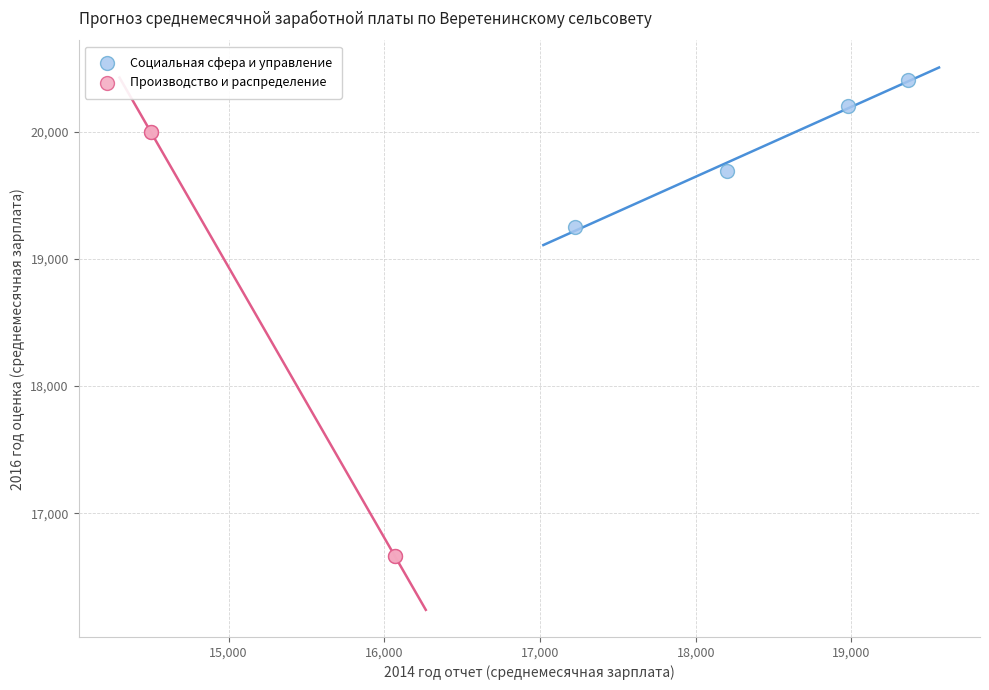

What are all the series names shown in the legend?

Социальная сфера и управление, Производство и распределение